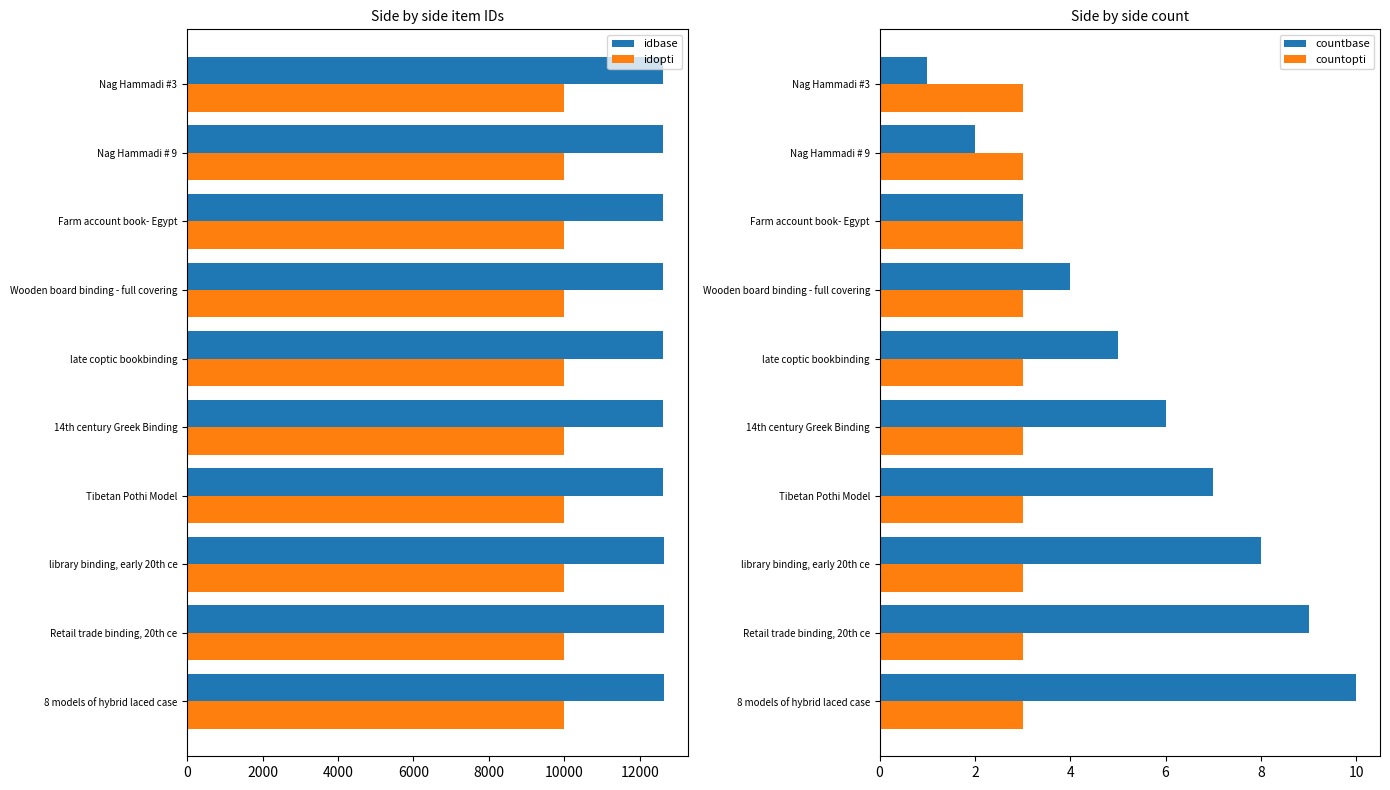

List the labels in order of idbase value, largest first.

8 models of hybrid laced case, Retail trade binding, 20th ce, library binding, early 20th ce, Tibetan Pothi Model, 14th century Greek Binding, late coptic bookbinding, Wooden board binding - full covering, Farm account book- Egypt, Nag Hammadi # 9, Nag Hammadi #3